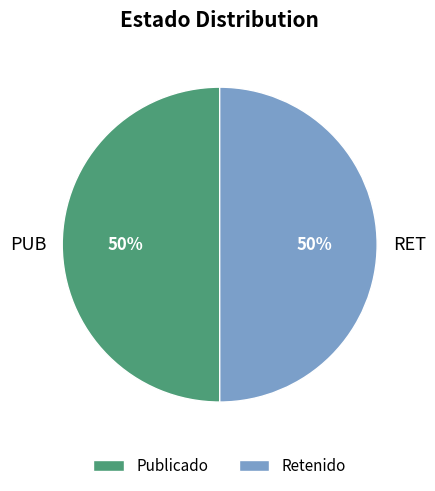

Approximately how many times larger is the value at PUB compared to RET?

1.0